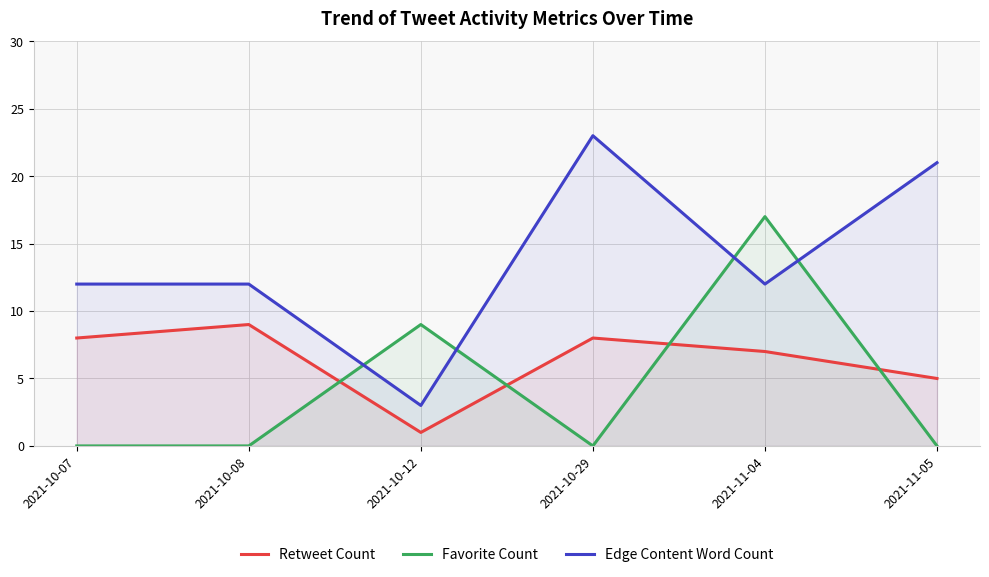

Reading left to right, list all the values displayed in this chart.

Retweet Count: 2021-10-07=8	2021-10-08=9	2021-10-12=1	2021-10-29=8	2021-11-04=7	2021-11-05=5
Favorite Count: 2021-10-07=0	2021-10-08=0	2021-10-12=9	2021-10-29=0	2021-11-04=17	2021-11-05=0
Edge Content Word Count: 2021-10-07=12	2021-10-08=12	2021-10-12=3	2021-10-29=23	2021-11-04=12	2021-11-05=21